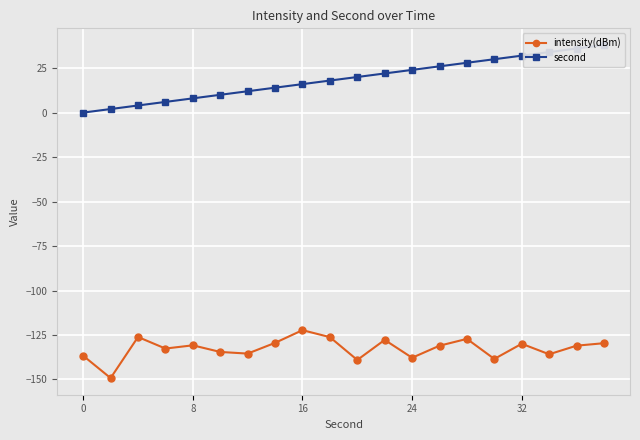

What is the lowest value of the intensity(dBm) series?

-149.2